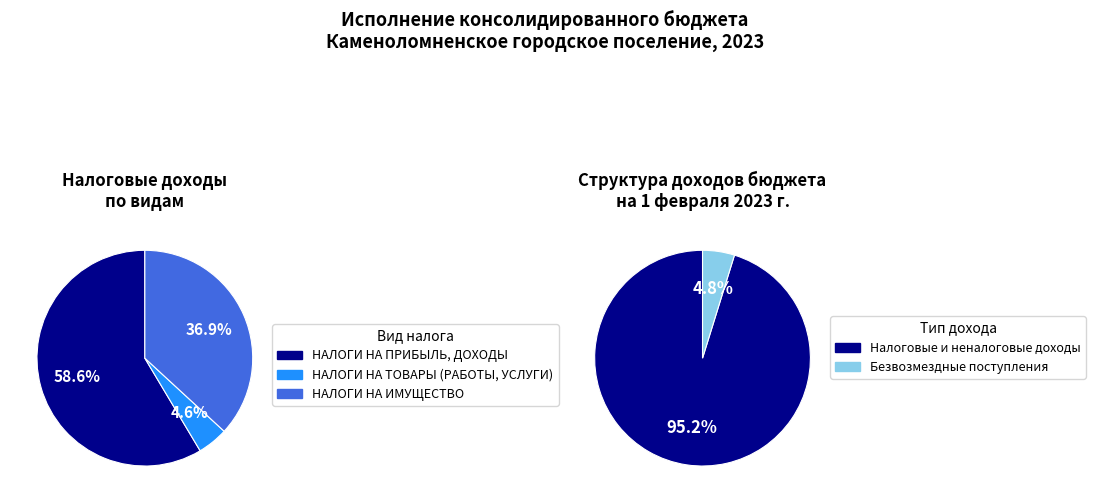

What is the largest slice in the pie chart?

НАЛОГОВЫЕ И НЕНАЛОГОВЫЕ ДОХОДЫ